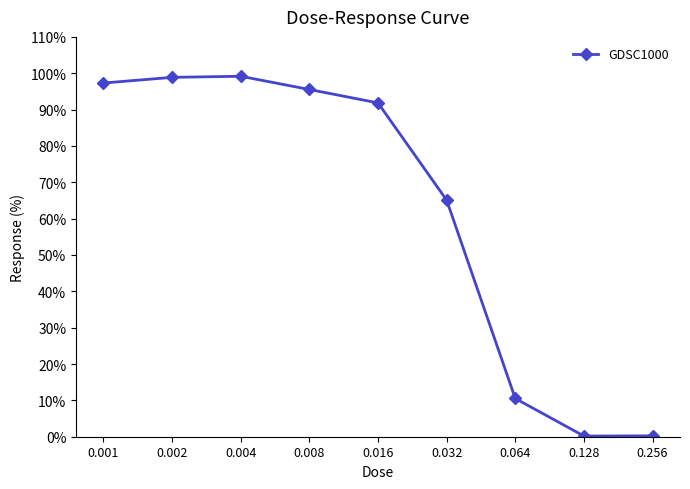

What is the difference between the second highest and second lowest values?

98.6